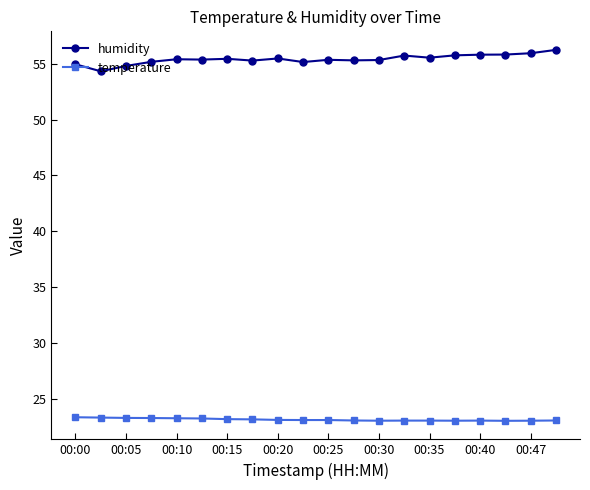

How many distinct data groups are displayed?

2